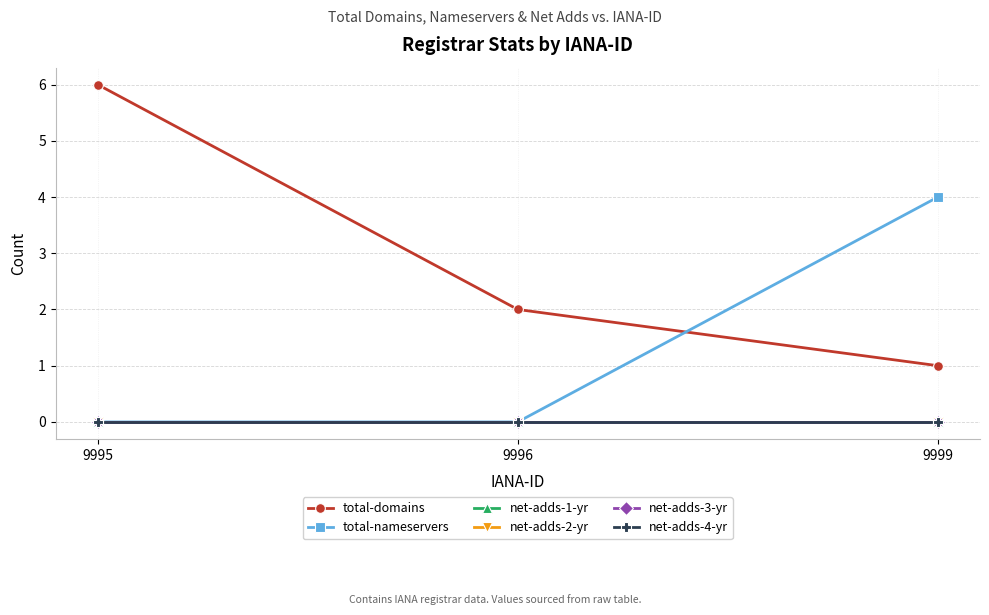

Does the chart have visible grid lines?

Yes